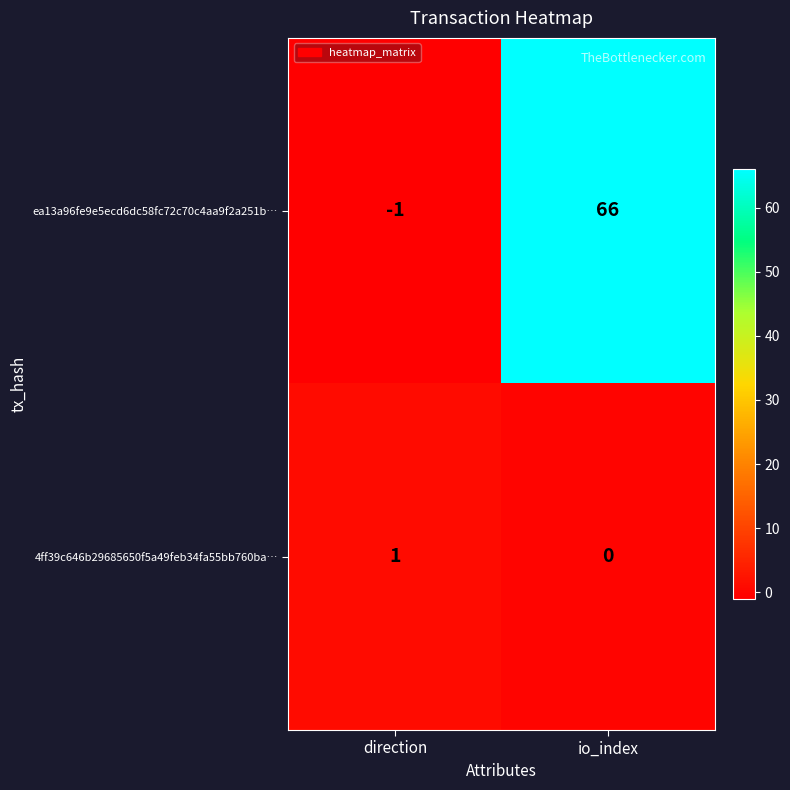

Between direction and io_index, which series saw the biggest shift?

ea13a96fe9e5ecd6dc58fc72c70c4aa9f2a251b…